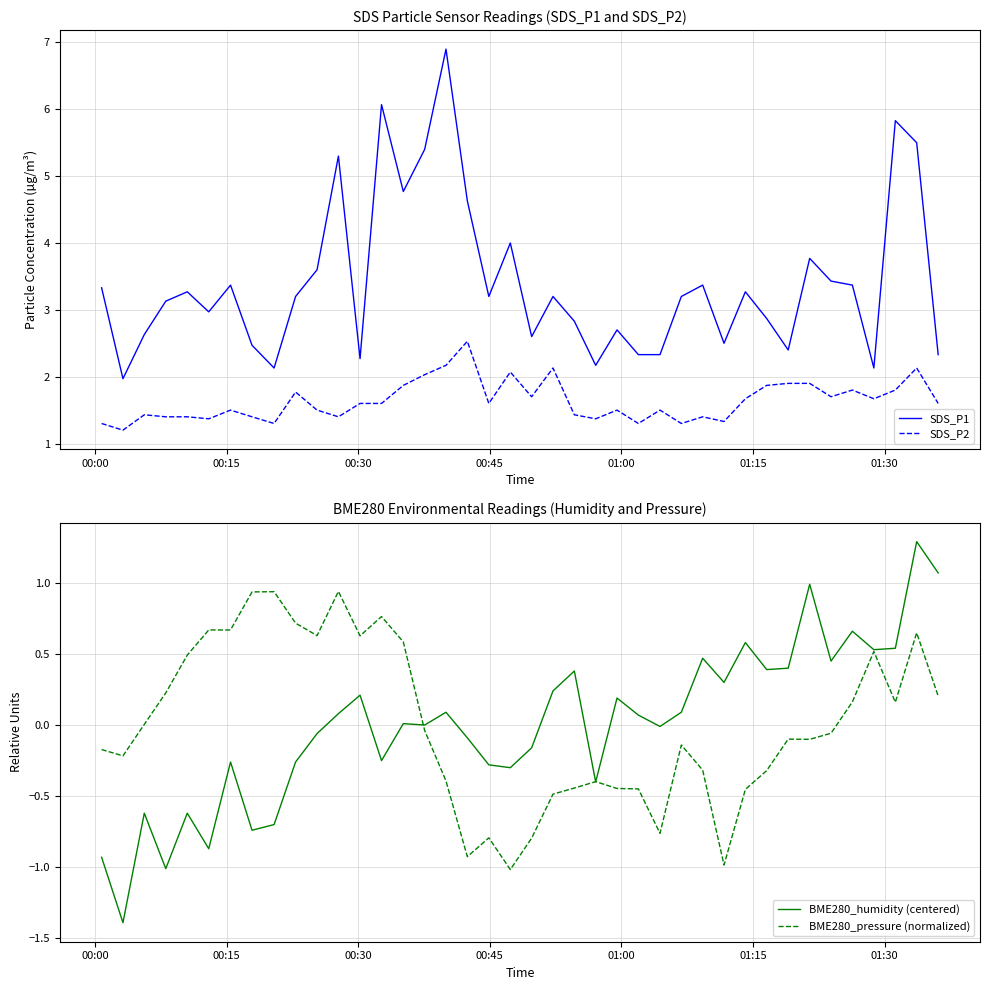

True or false: SDS_P1 and SDS_P2 intersect in this chart.

False